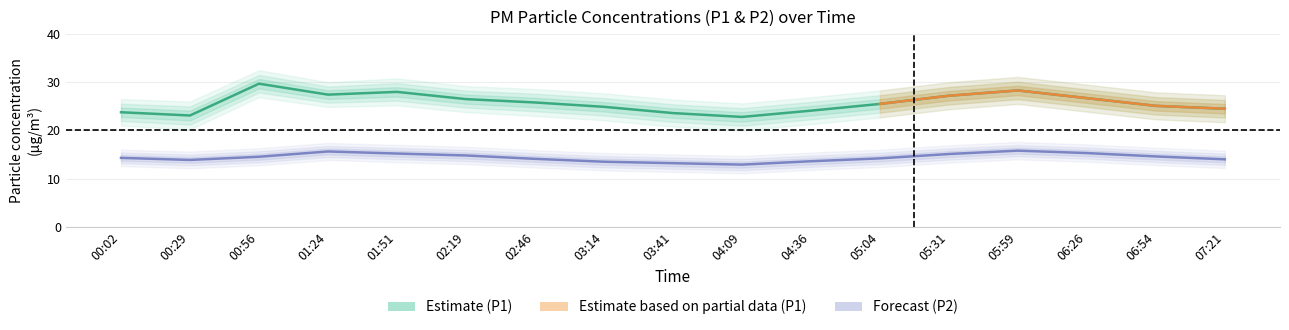

How many interior local valleys does the P1_lower series have?

3